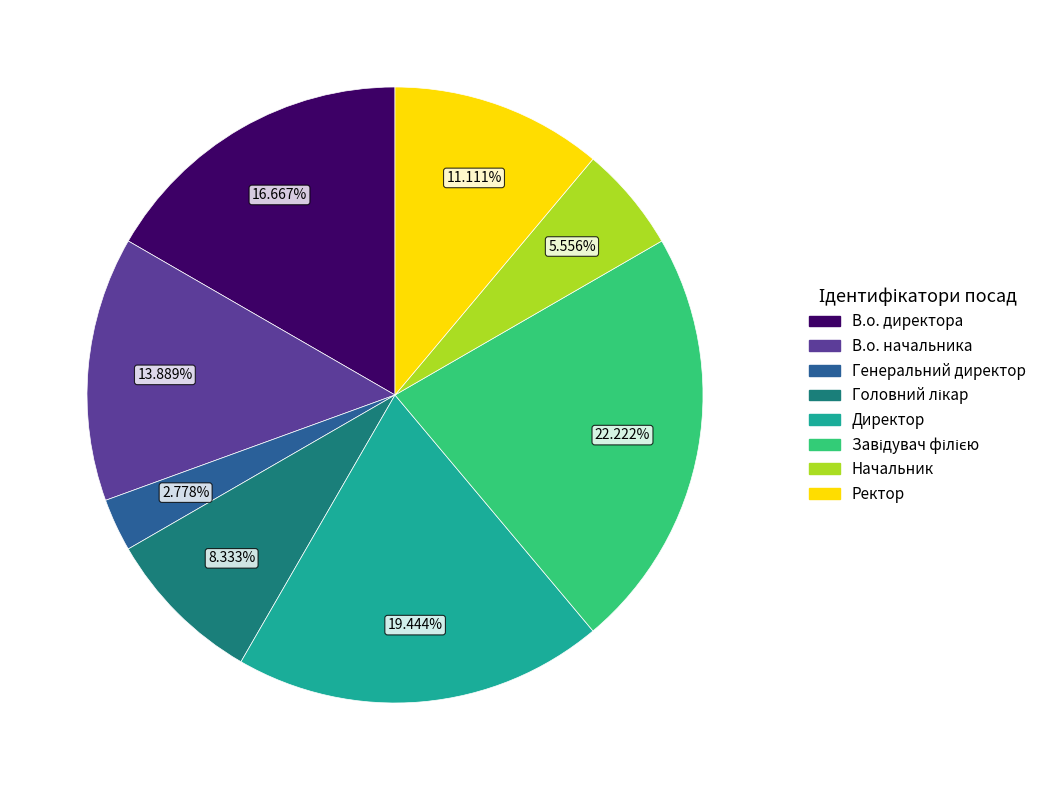

Which slice is the smallest?

Генеральний директор